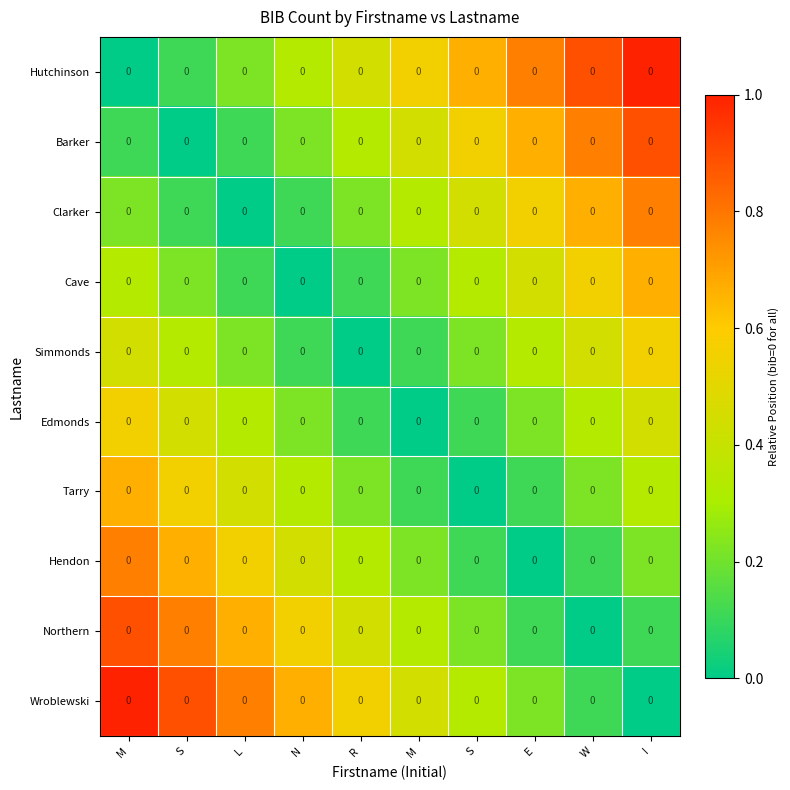

At which category is the sum across all series the highest?

M